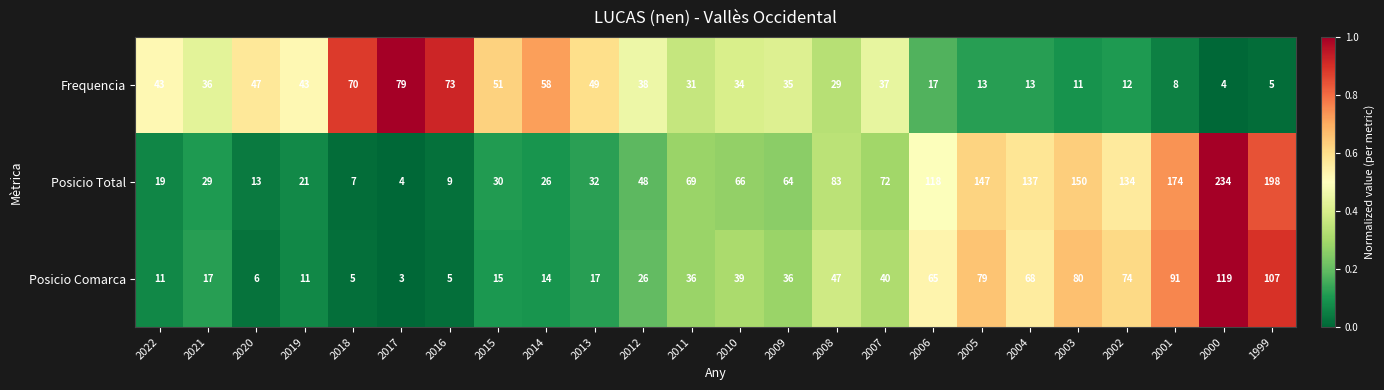

What is the sum of all Frequencia values?

836